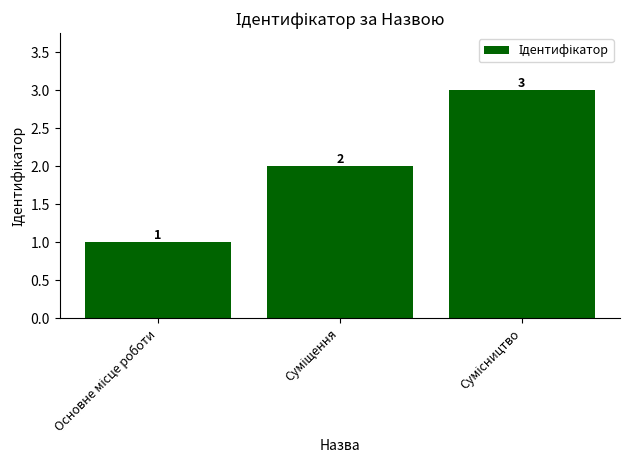

Count the values in the range 1 to 3.

3